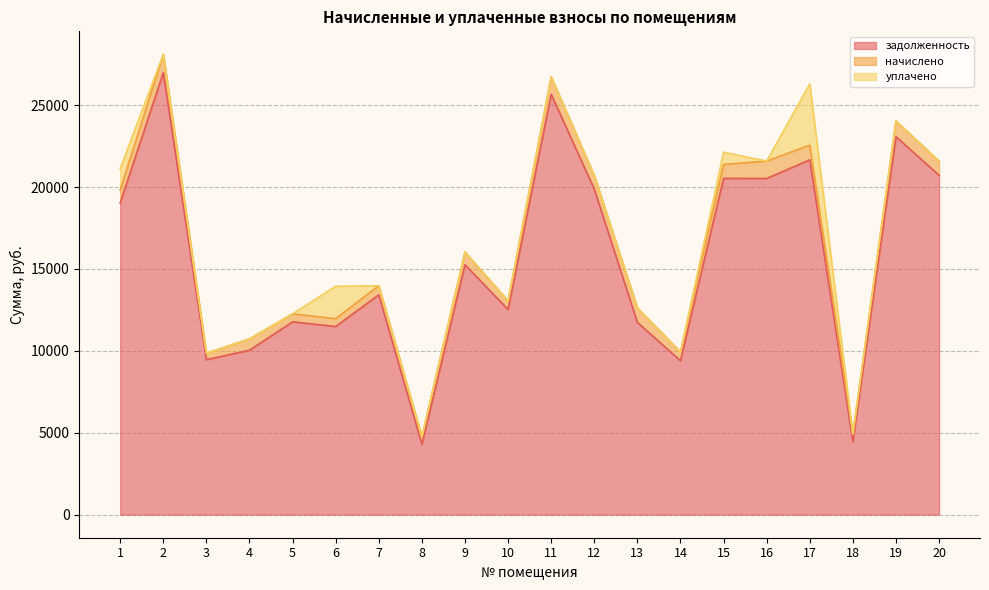

Reading right to left, what are all the values shown in this chart?

задолженность: 20718.7	23073.1	4458.3	21660.5	20520.2	20530.3	9398.0	11740.7	19871.0	25663.1	12525.4	15254.8	4298.6	13420.2	11489.5	11772.0	10038.8	9464.8	26981.4	19023.6
начислено: 858.0	955.5	448.5	897.0	1062.8	850.2	524.5	885.3	822.9	1062.8	518.7	776.1	450.4	555.8	475.8	487.5	692.2	391.9	1117.3	787.8
уплачено: 0.0	0.0	0.0	3740.1	0.0	746.0	0.0	0.0	0.0	0.0	0.0	0.0	0.0	0.0	1978.9	0.0	0.0	0.0	0.0	1310.0